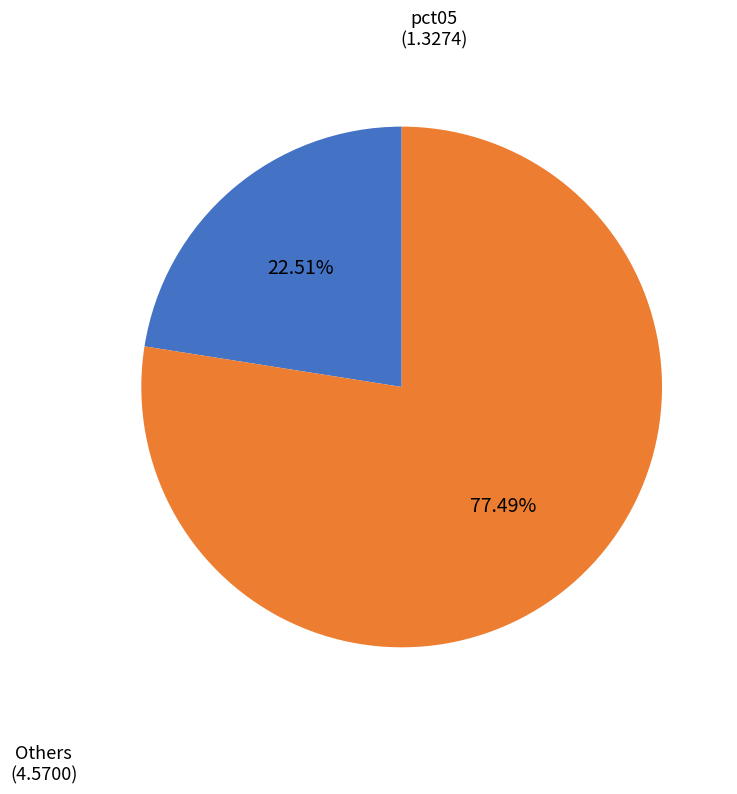

Is there any slice that represents more than half of the pie?

Yes